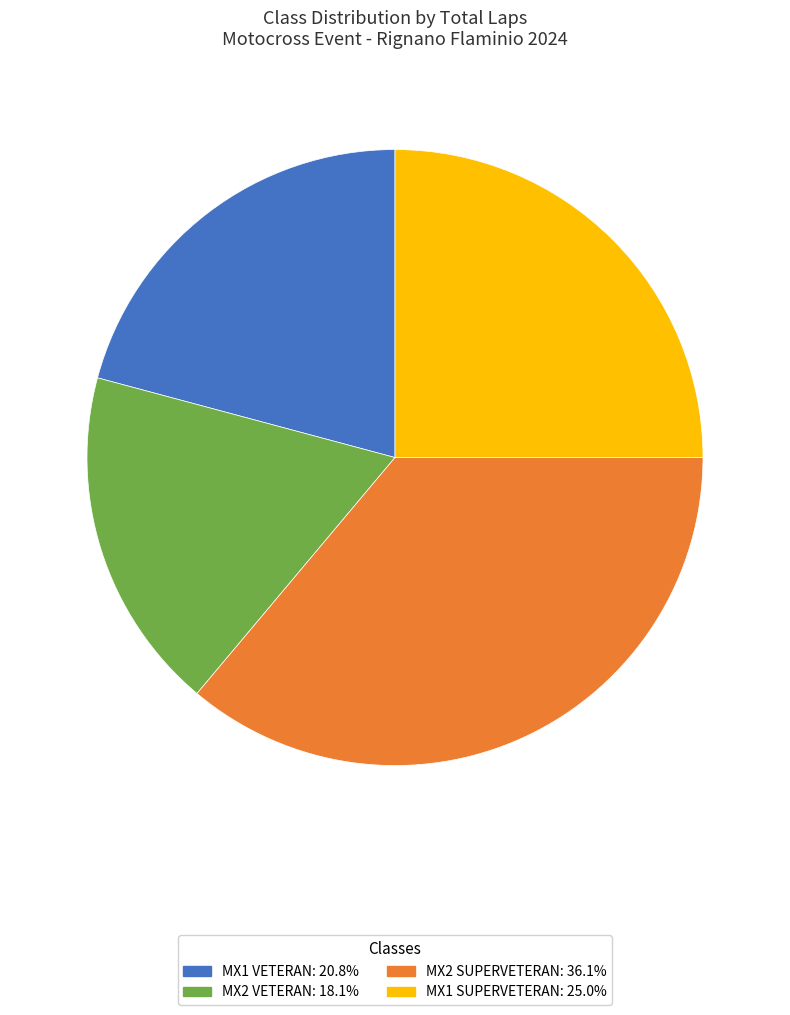

Is there a majority slice in this chart?

No